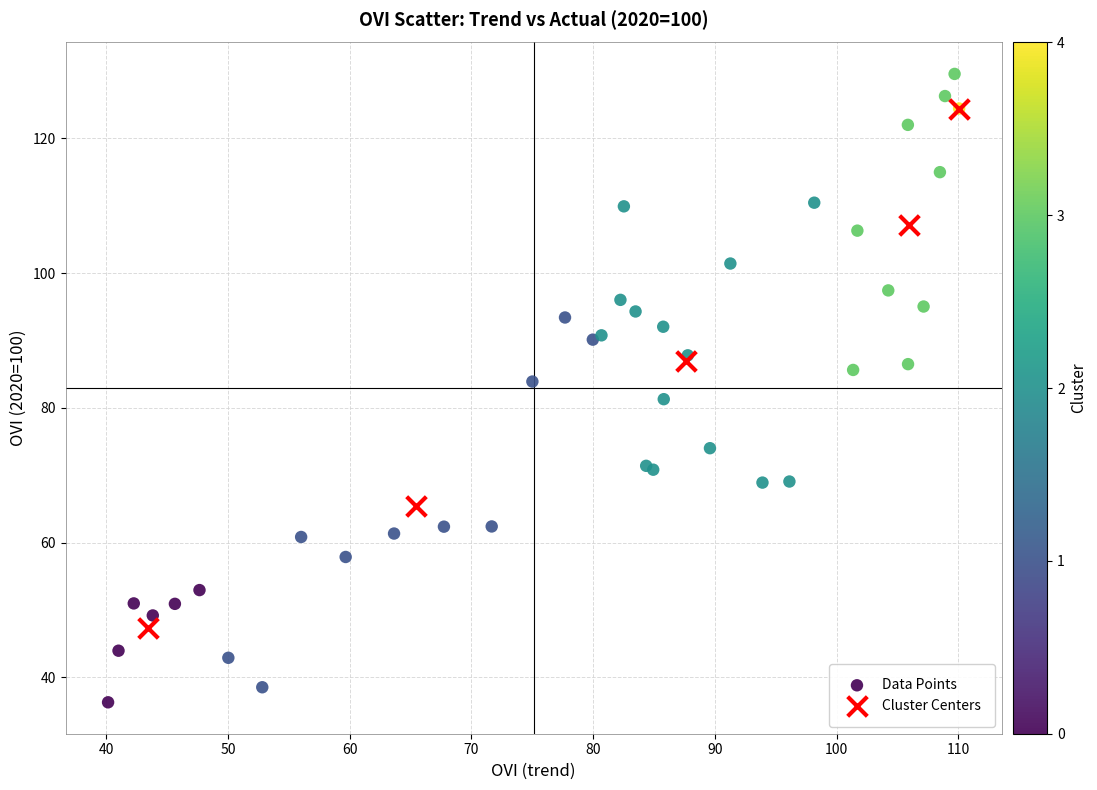

Which series reaches the maximum Y coordinate?

Data Points